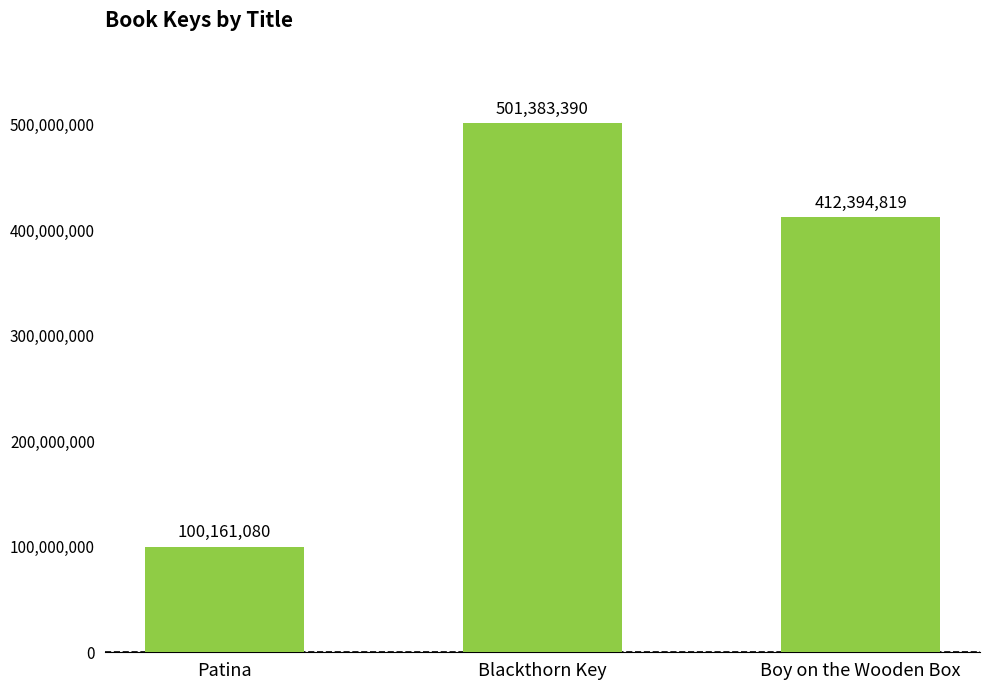

What is the change in value from Patina to Boy on the Wooden Box?

+312233739